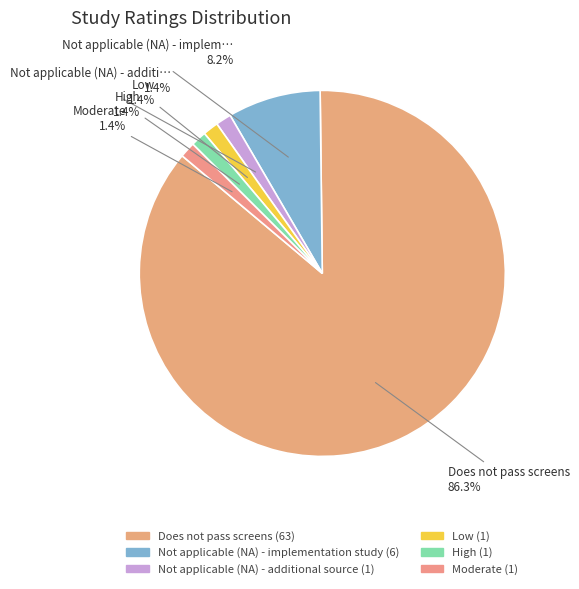

What percentage do Not applicable (NA) - additional source and Moderate together represent?

2.7%